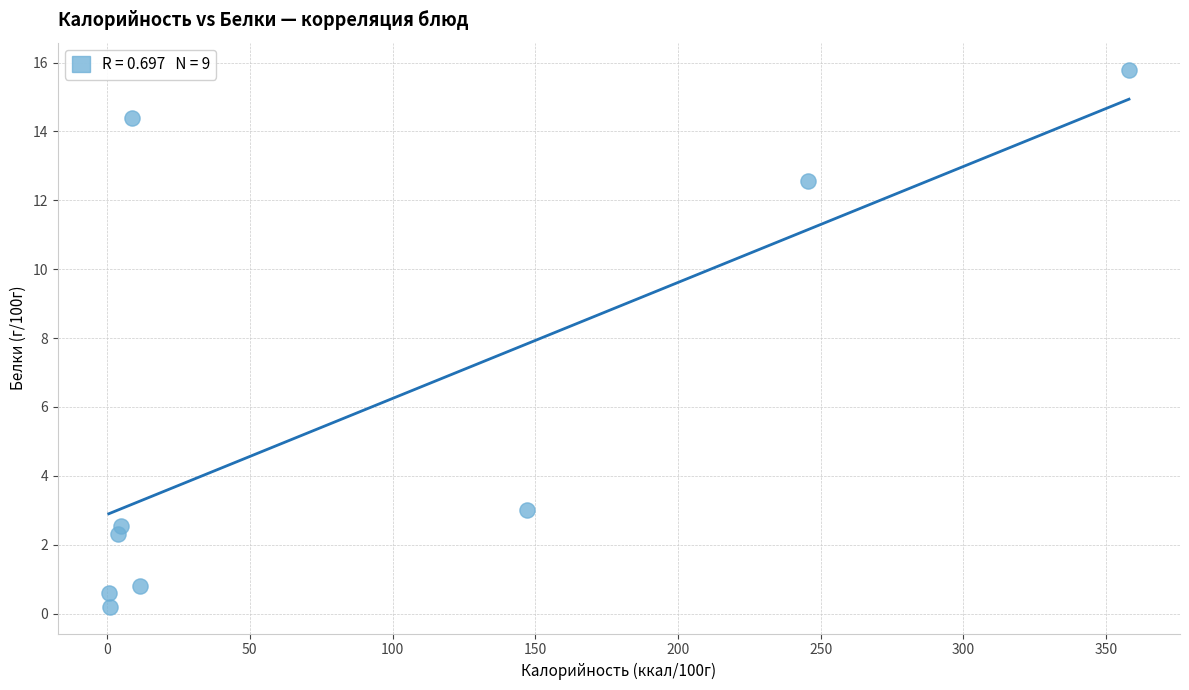

What is the average X value?

86.8